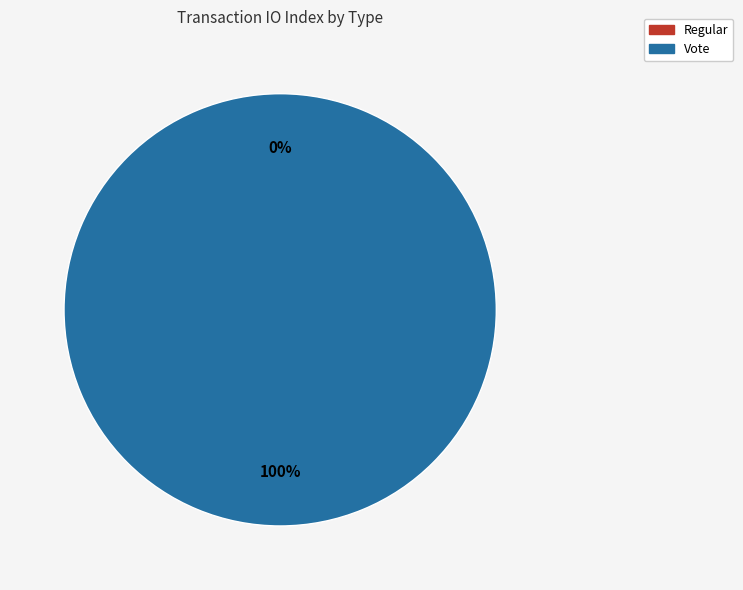

Does any single category account for the majority?

Yes